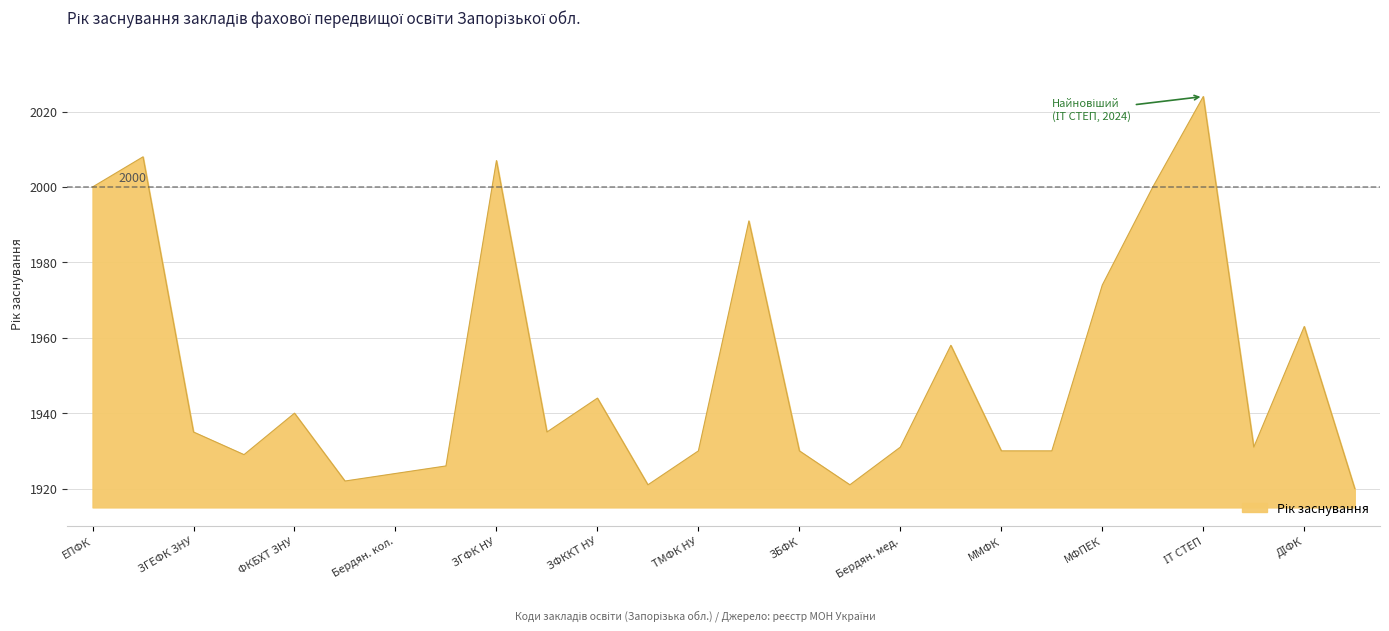

What is the smallest value displayed?

1920